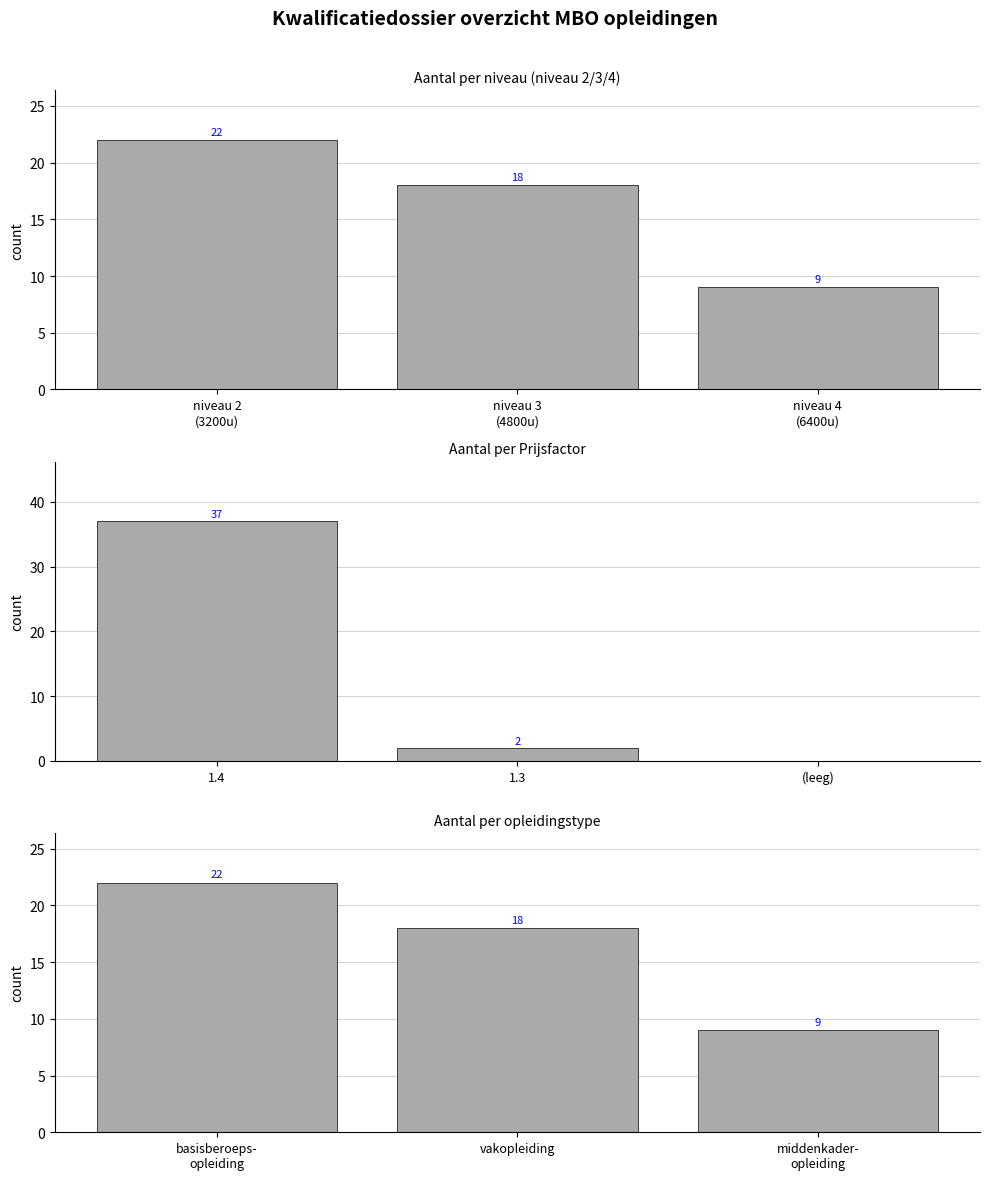

What is the sum of the basisberoepsopleiding values at niveau 4
(6400u) and niveau 3
(4800u)?

27